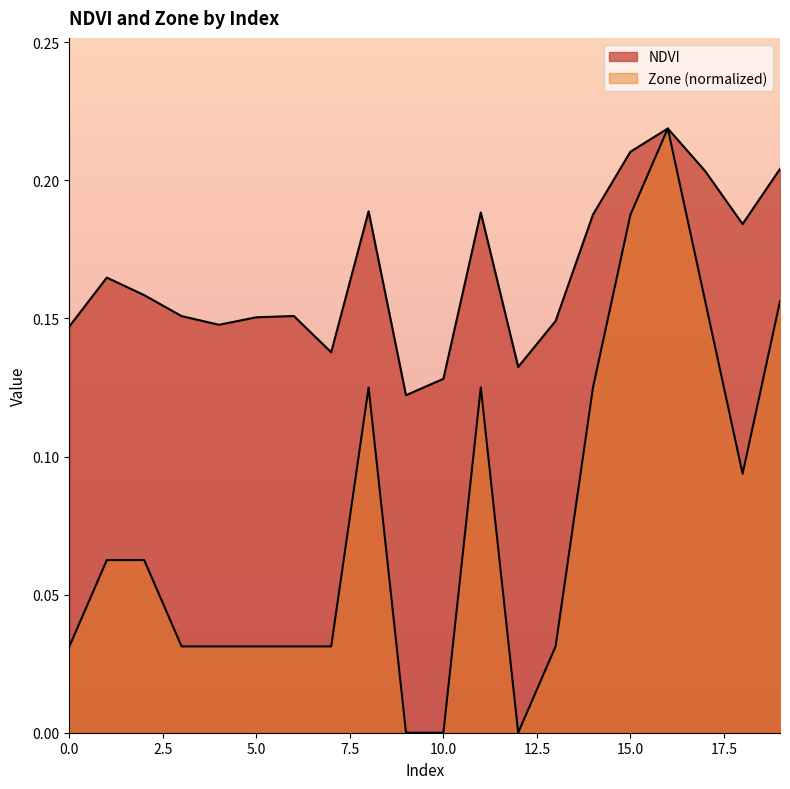

Where is Zone nearest to the value 0?

9